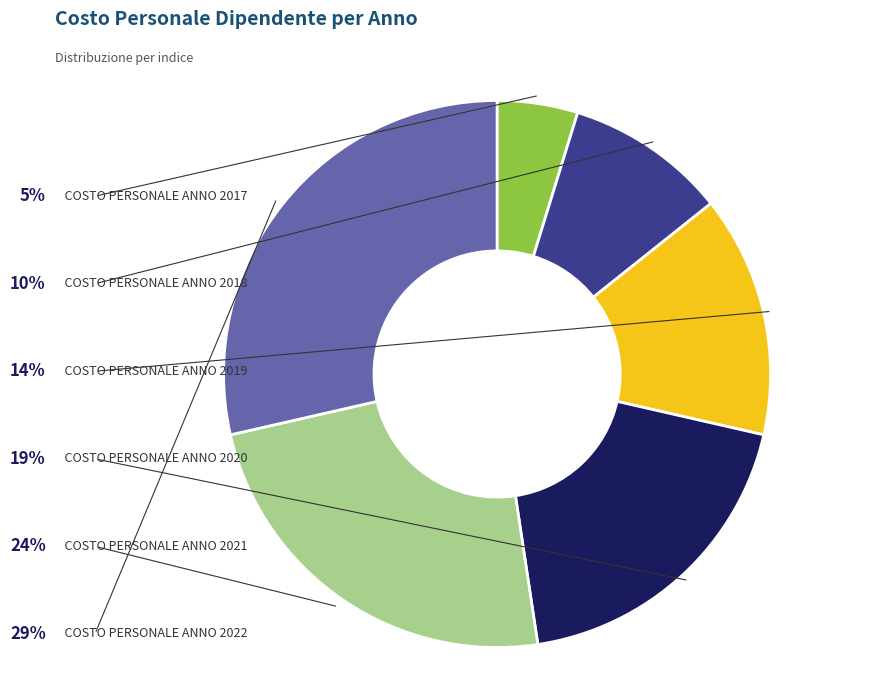

Is there any slice that represents more than half of the pie?

No